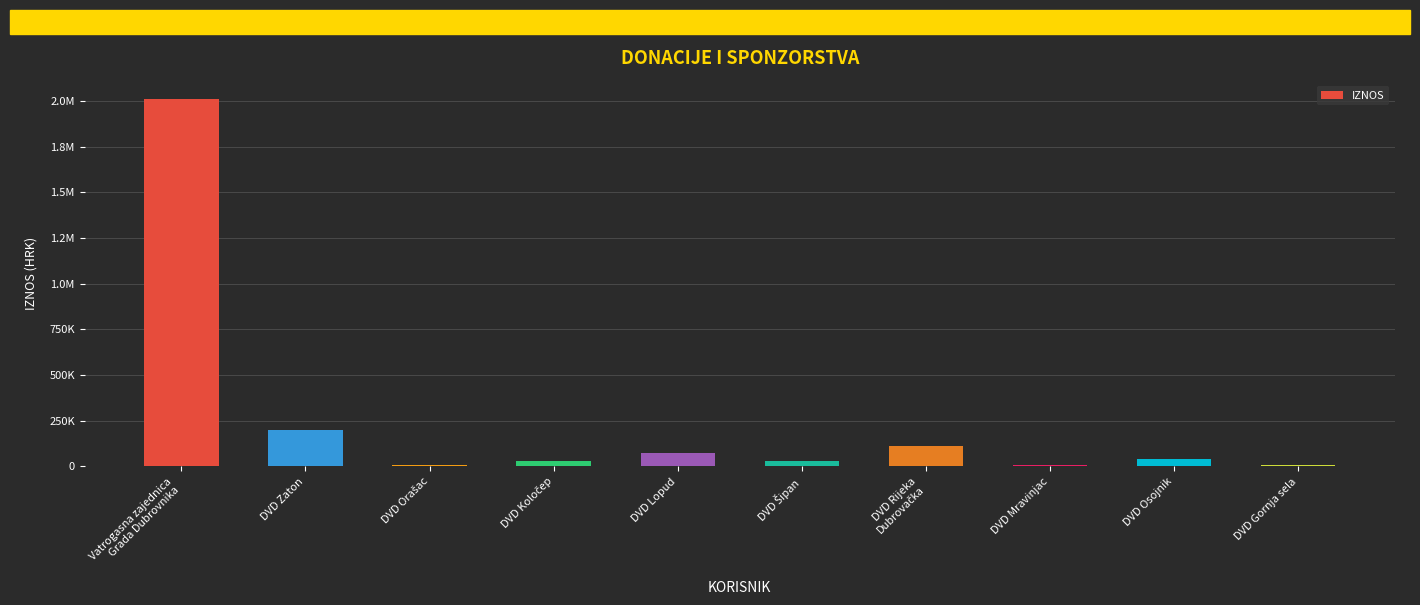

Where is the data nearest to the value 1008240?

DVD Zaton